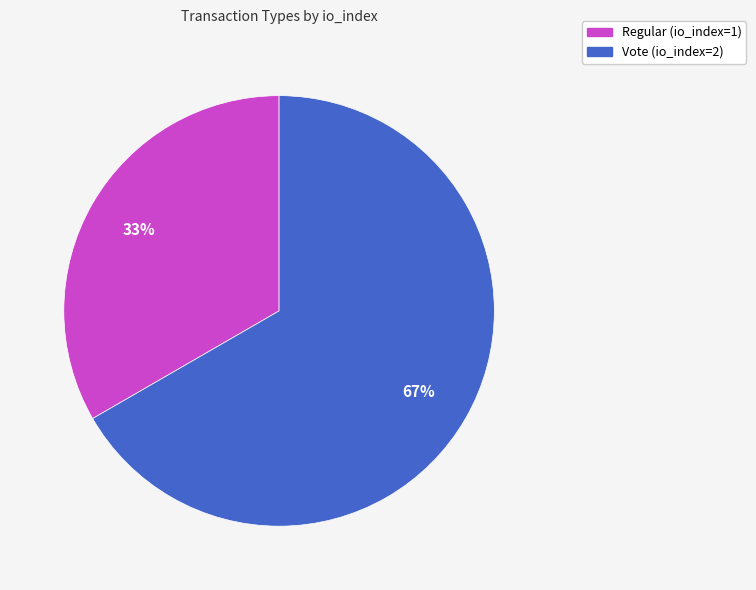

Rank the categories by value from lowest to highest.

Regular (io_index=1), Vote (io_index=2)